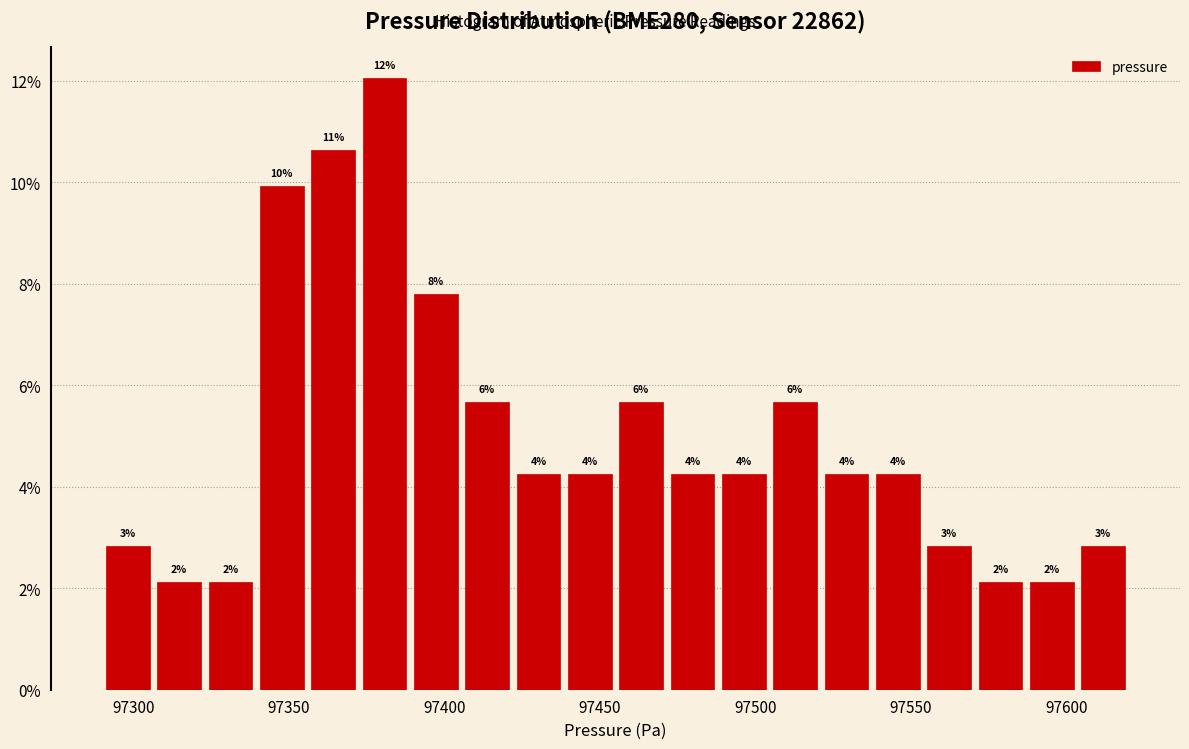

Read against the x-axis, roughly where is the centre of the tallest bar?

97380